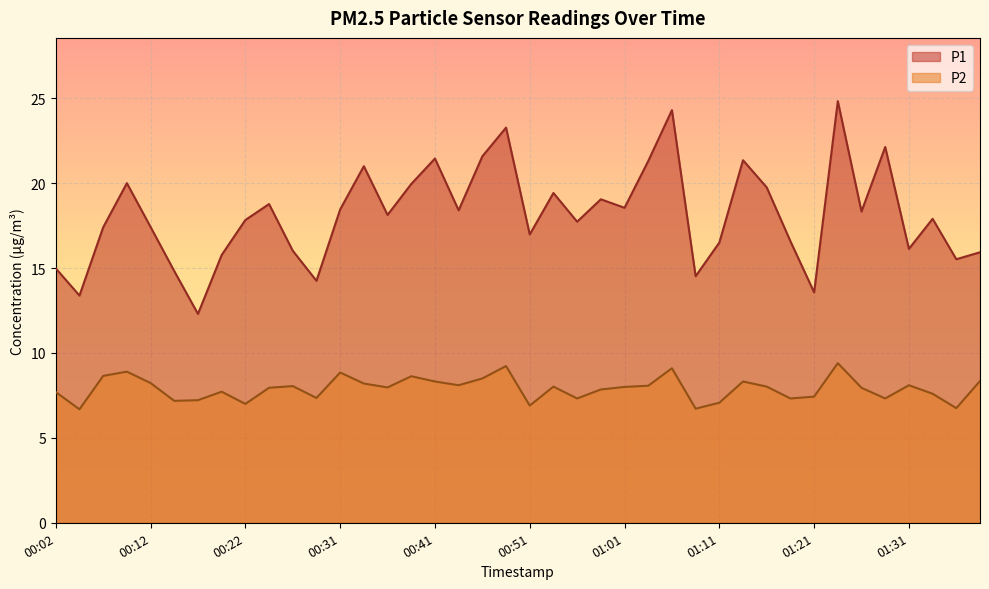

What is the sum of the P1 values at 01:16 and 00:19?

35.5